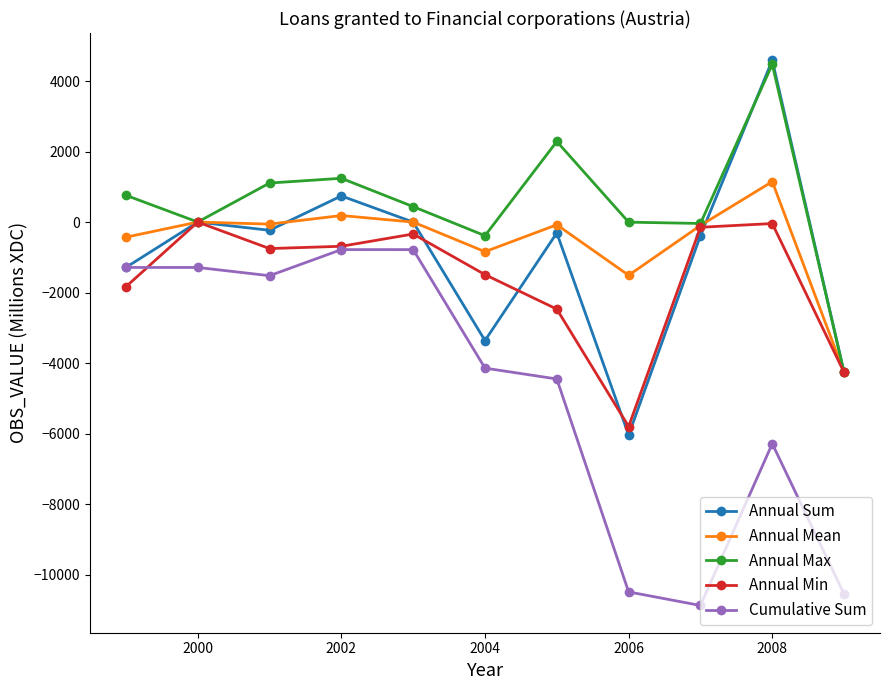

What is the value of the Cumulative Sum point at the 2nd from the left?

-1288.0